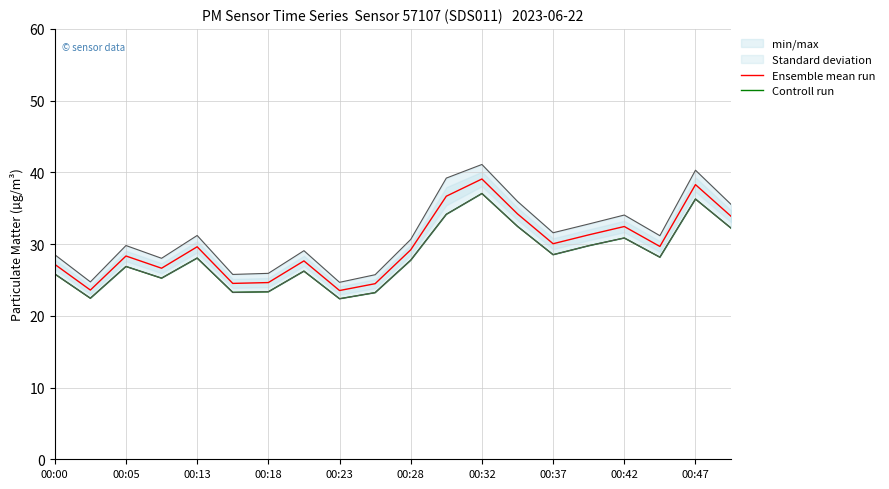

Is it true that Controll run equals 32.2 at 19?

True